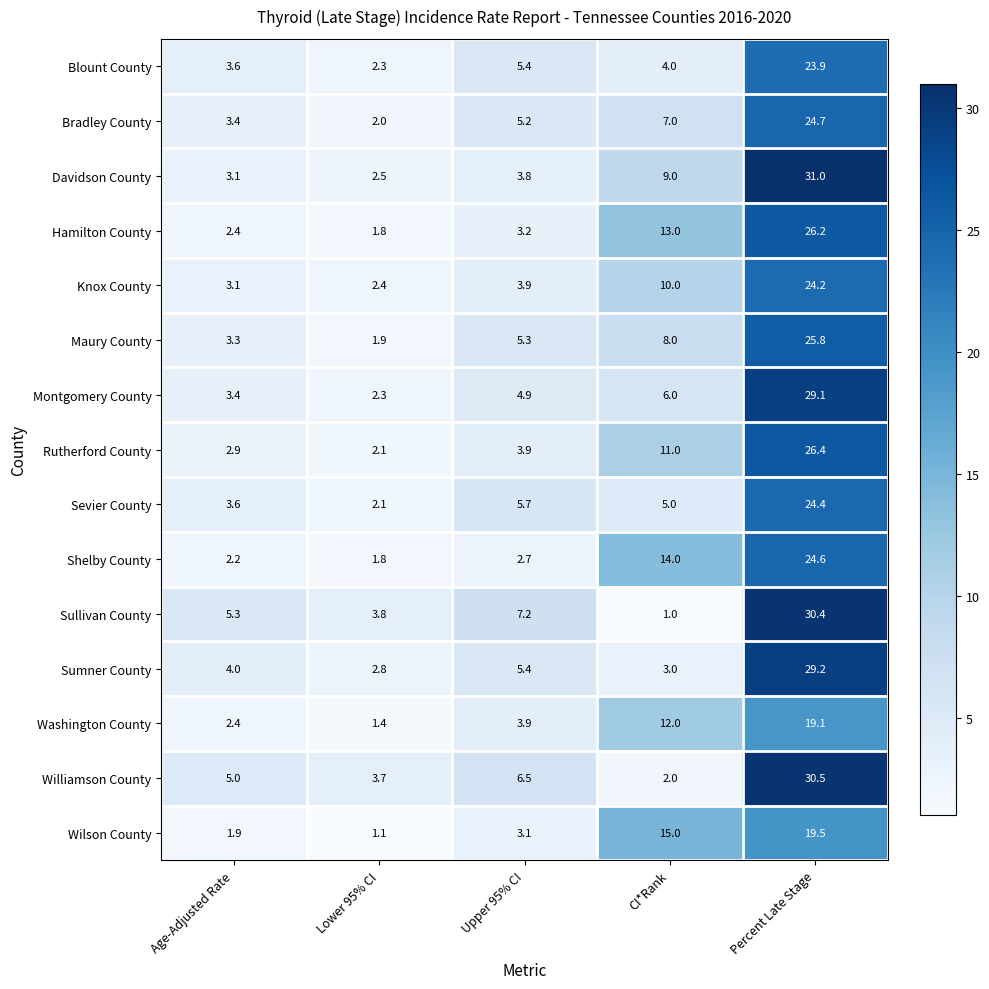

How many data points does each series have?

5